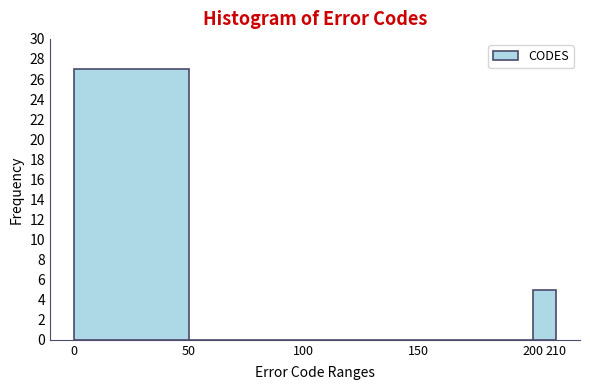

Reading left to right, transcribe this chart: for each bar, give the range it covers on the x-axis and its height. The values are not printed on the chart, so give them approximately, as read against the axis.

0 to 50: 27
50 to 100: 0
100 to 150: 0
150 to 200: 0
200 to 210: 5